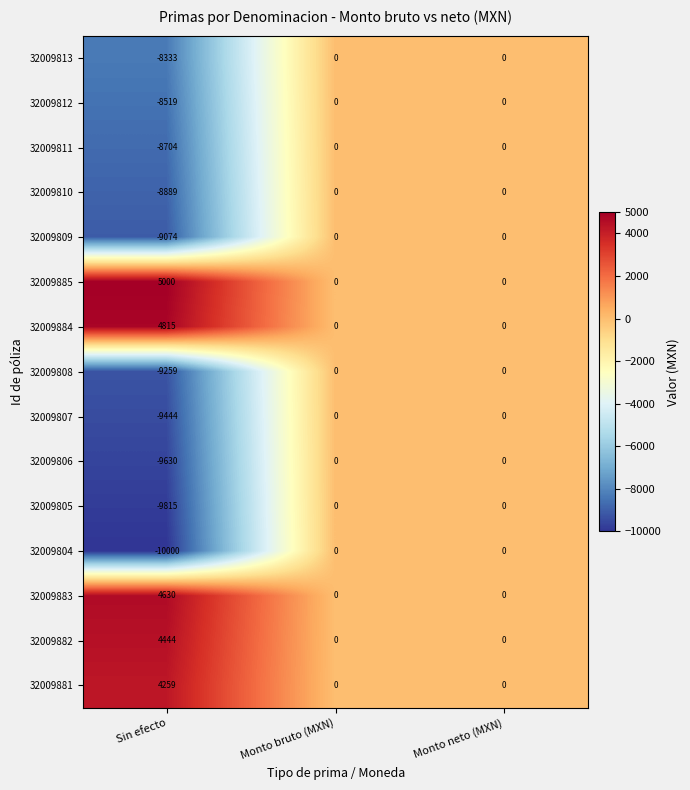

How many data points in 32009883 are above 0?

1